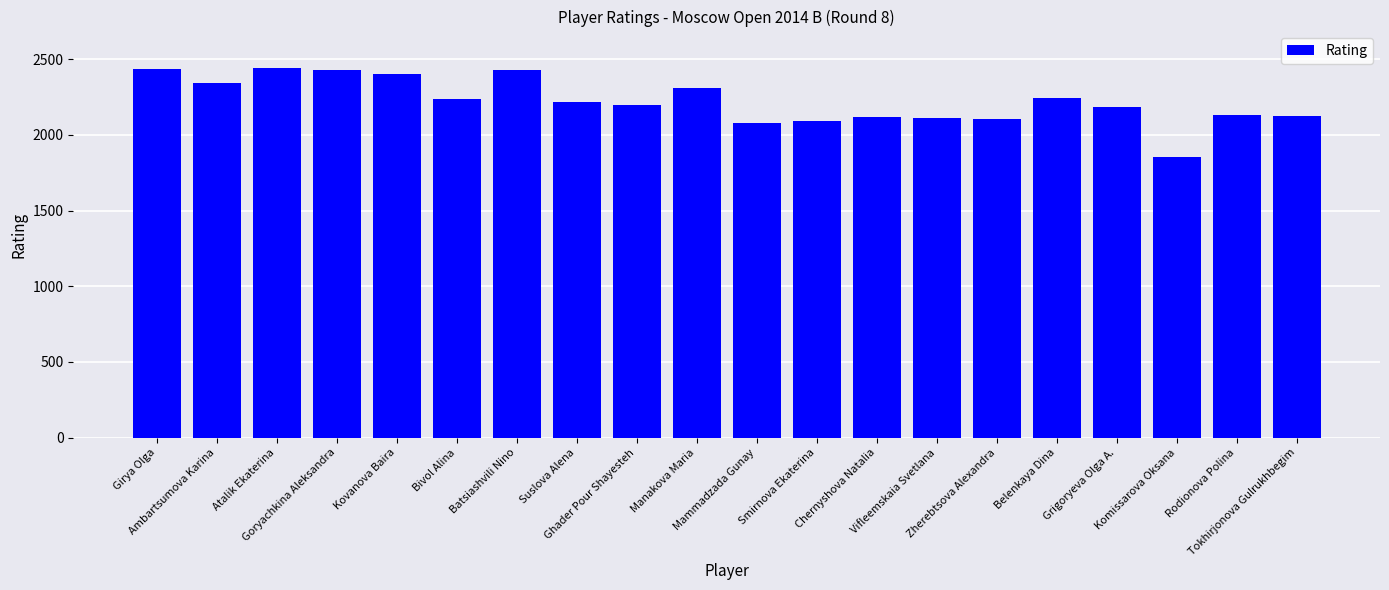

The value at Ambartsumova Karina is 3342. True or false?

False